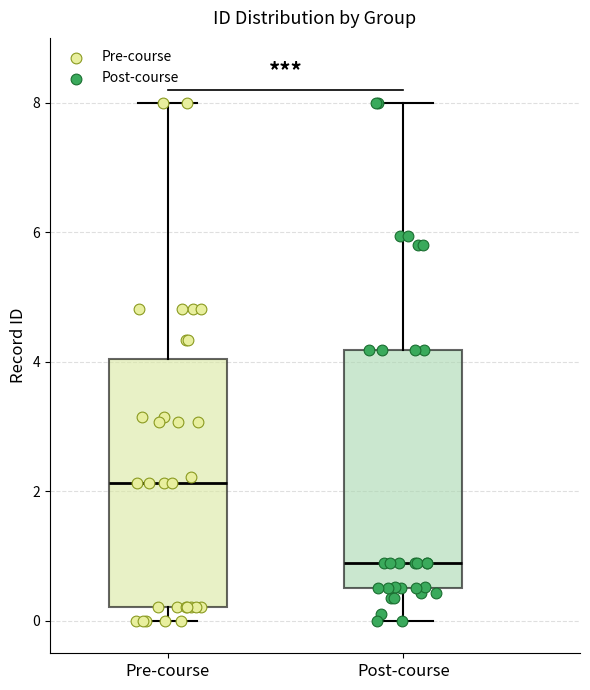

Reading left to right, transcribe this box plot: for each box, give where its median line is, the range the box spans, and where its two whiskers end, as read against the y-axis. The values are not printed on the chart, so give them approximately, as read against the axis.

Pre-course: median 2.2, box 0.2 to 4.0, whiskers 0.0 to 8.0
Post-course: median 0.8, box 0.6 to 4.2, whiskers 0.0 to 8.0